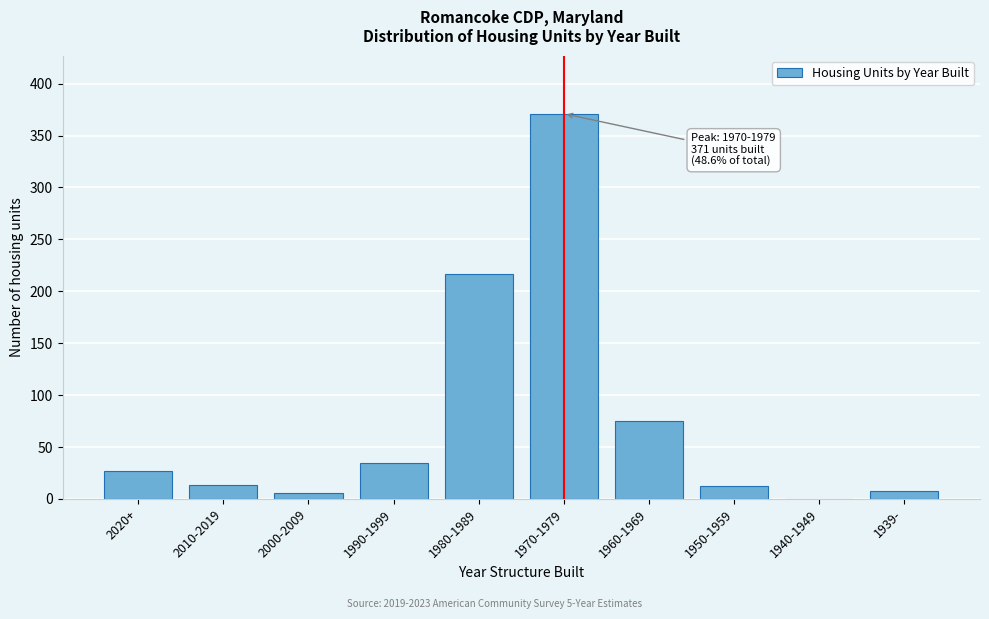

What is the maximum value shown in the chart?

371